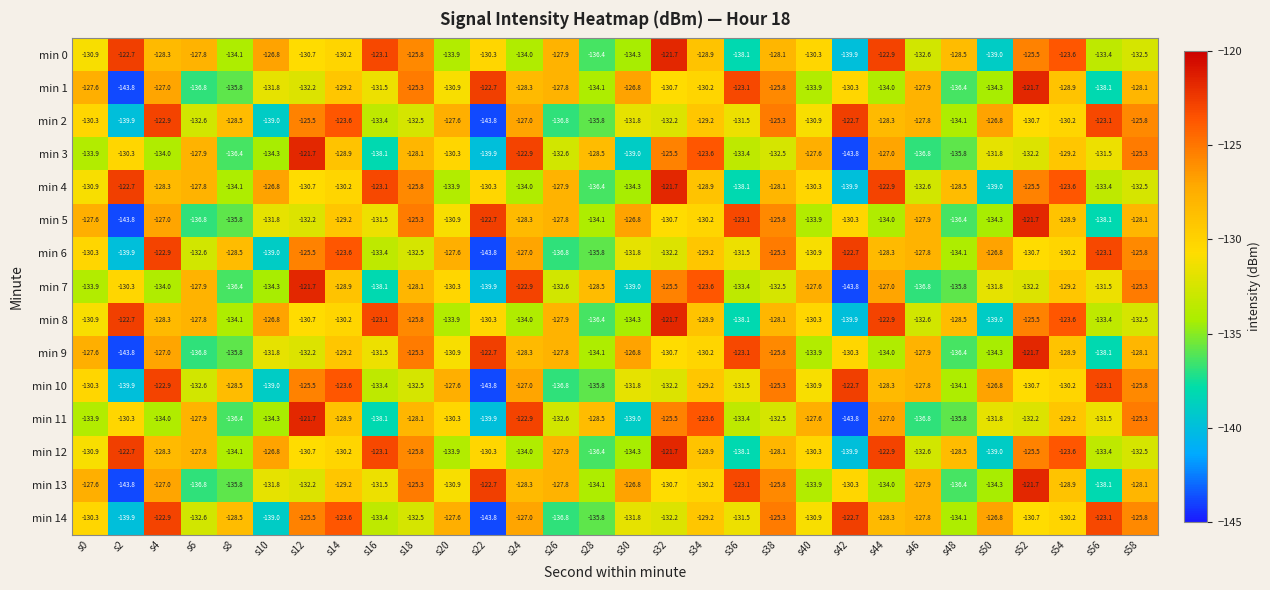

What is the average value of the min 10 series?

-130.3